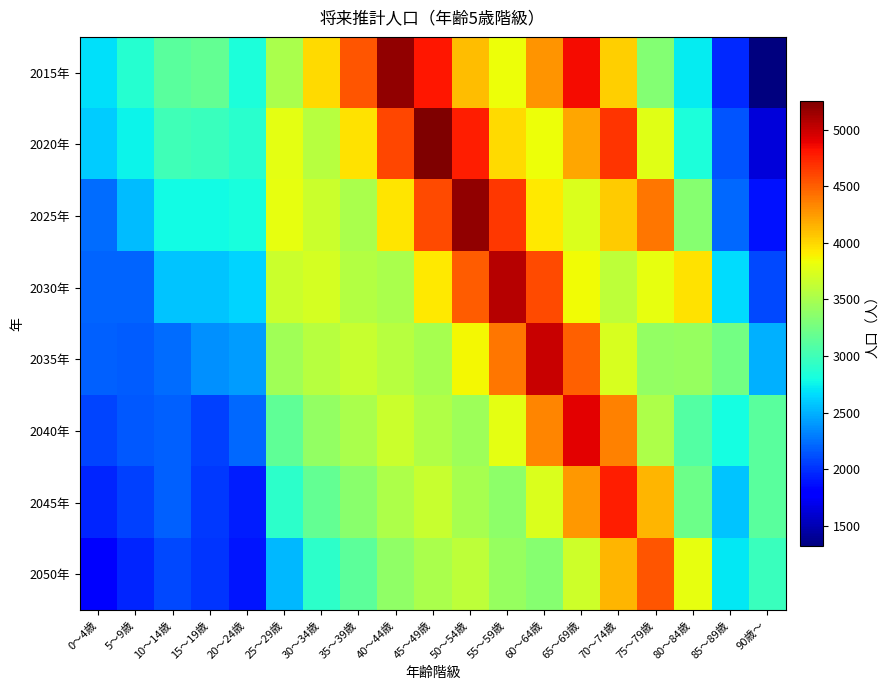

What is the spread (max minus min) of values at 90歳～?

1811